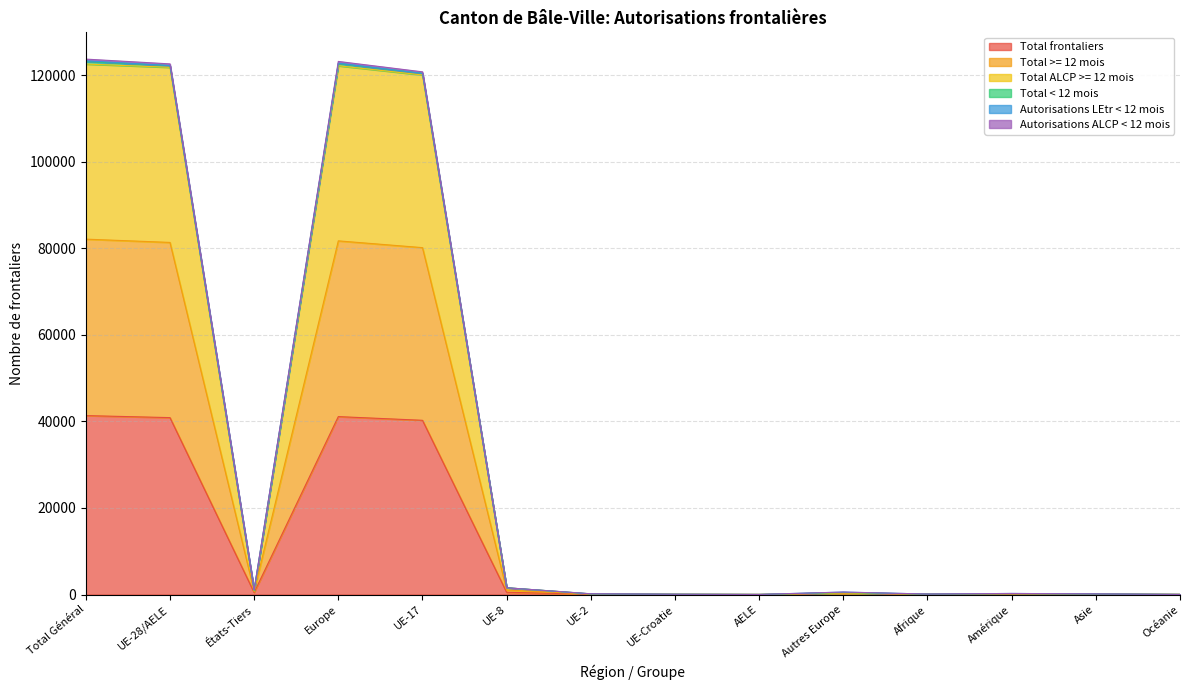

What is the total value across all series at UE-8?

5201